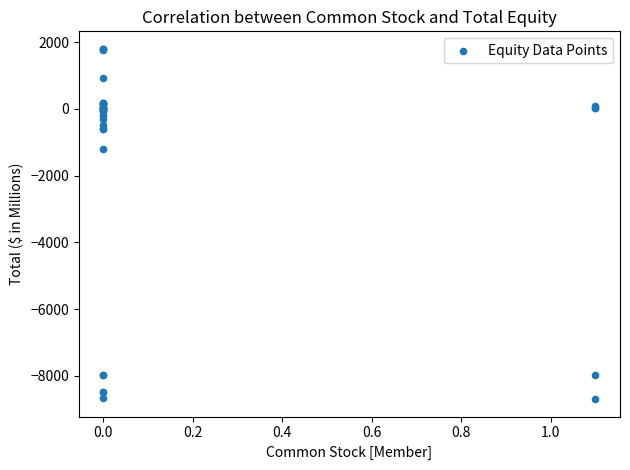

What Y value in the scatter plot is closest to -3450?

-1216.9